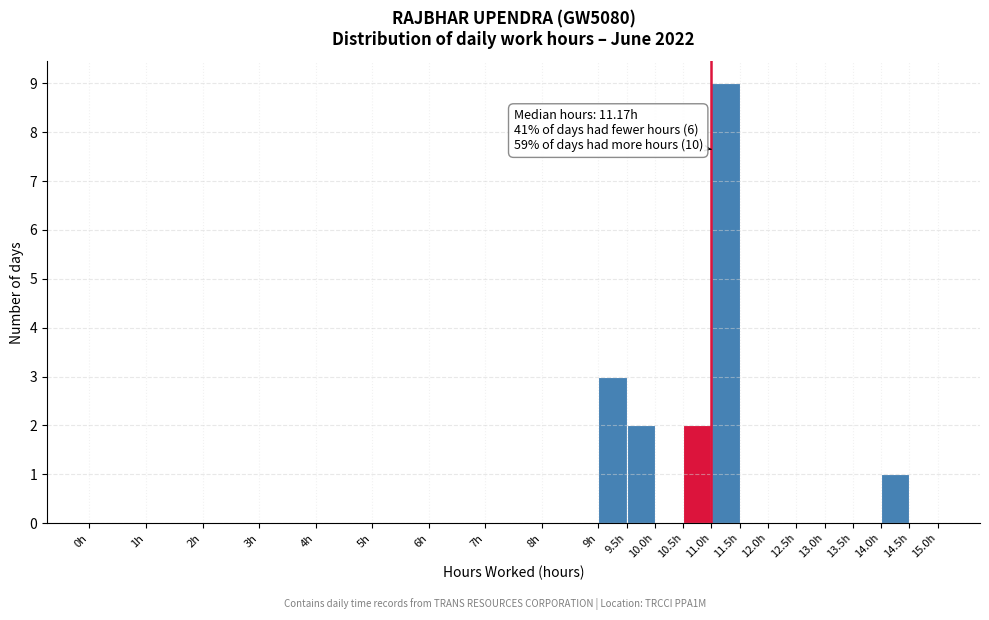

Which range on the x-axis has the tallest bar?

11.0 to 11.5